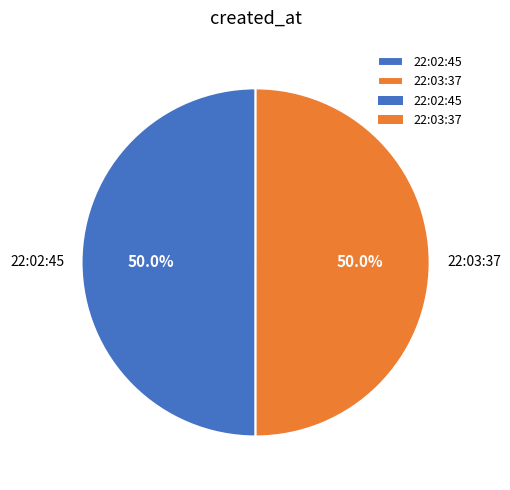

What percentage is NOT represented by 22:03:37?

50.0%